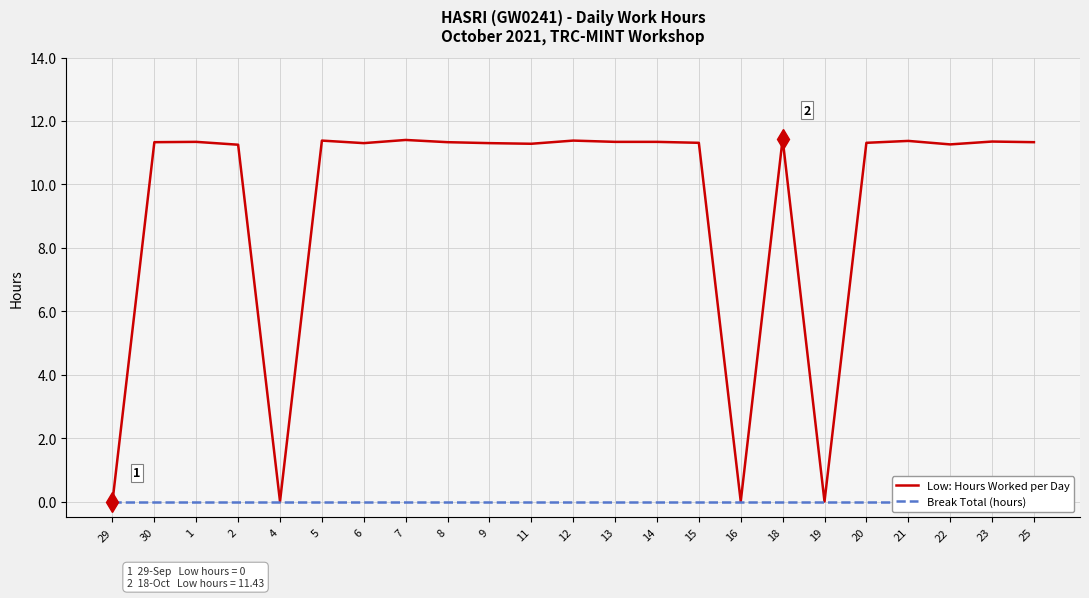

The value of Low: Hours Worked per Day at 12 is 11.4. True or false?

True